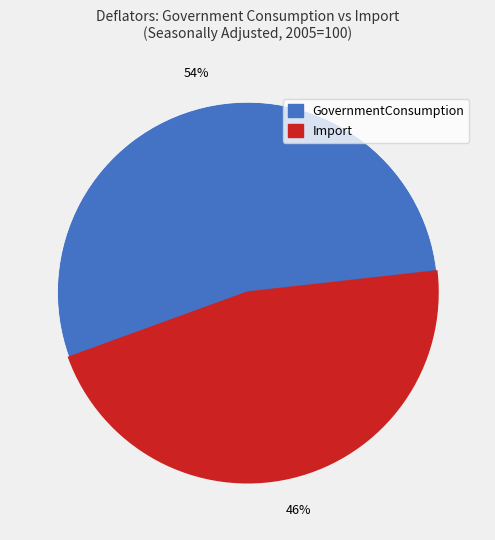

What is the majority slice?

GovernmentConsumption